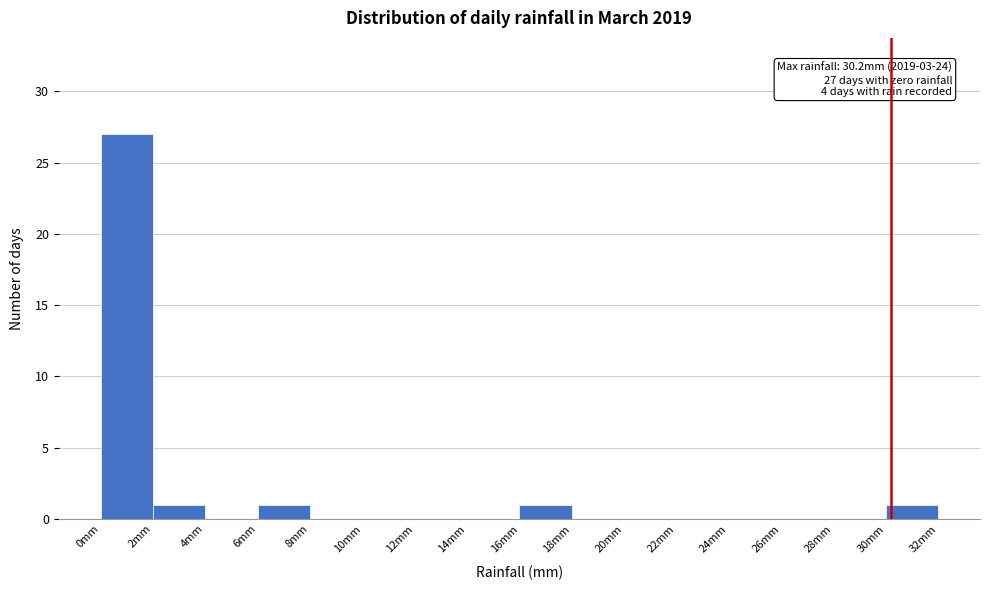

Over which range of the x-axis is the bar tallest?

0 to 2